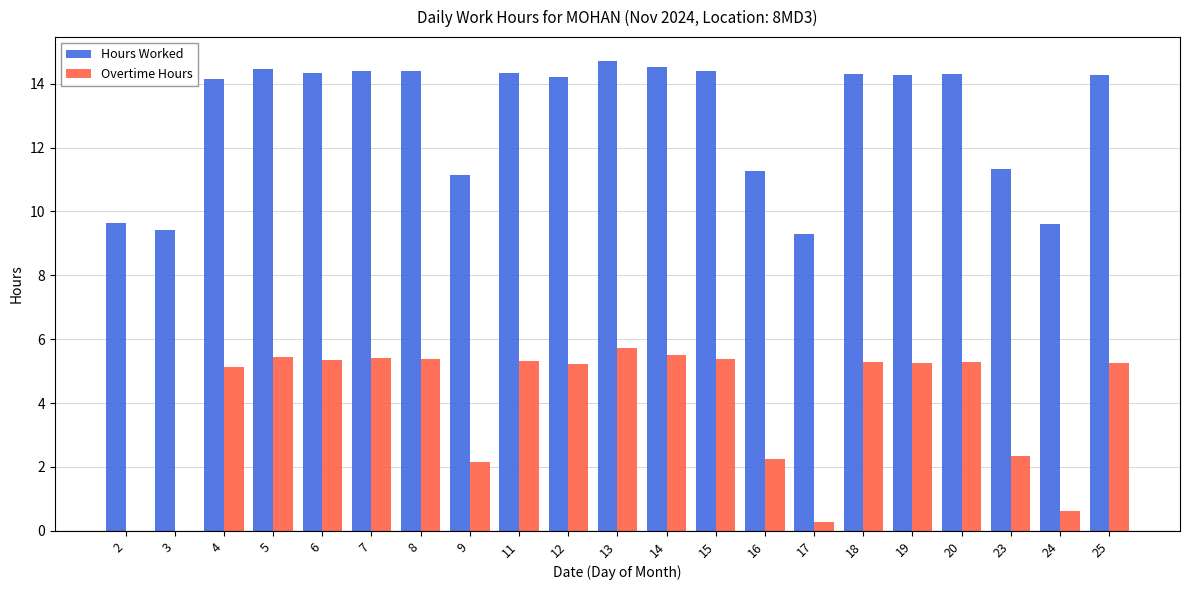

Which series has the largest total across all categories?

Hours Worked